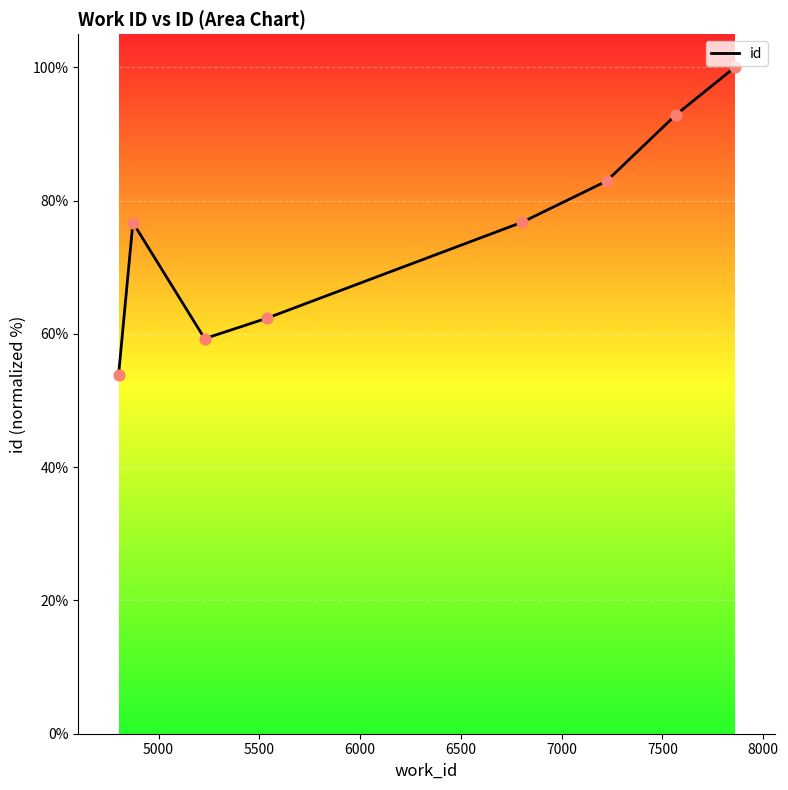

What is the greatest value displayed?

100.0